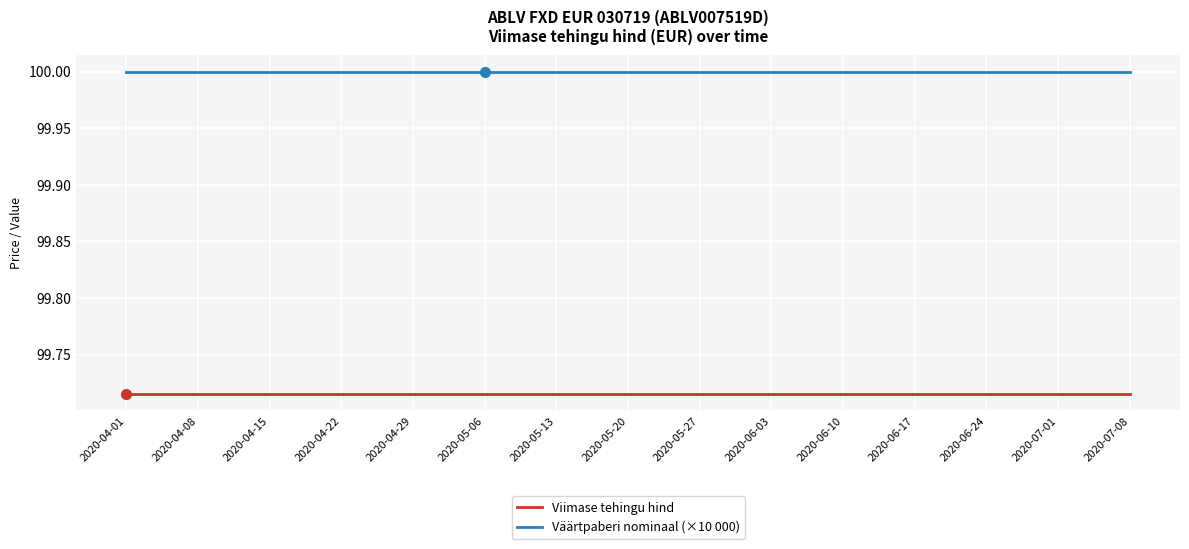

What position from the left is 2020-04-01?

1